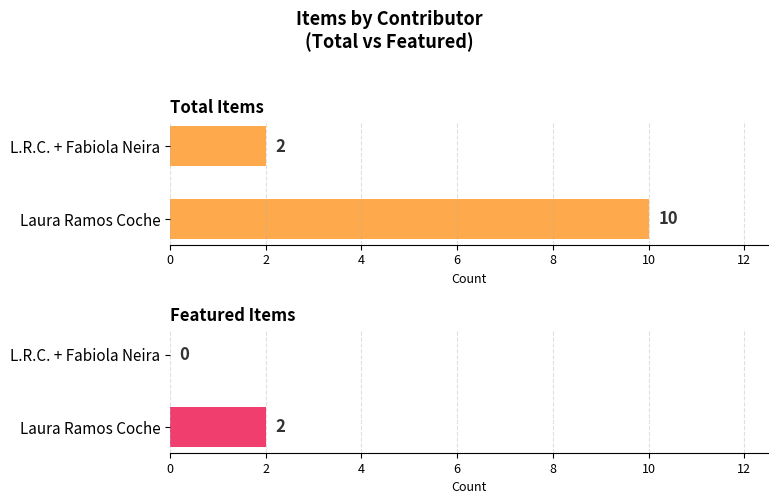

What is the average value of the Total Items series?

6